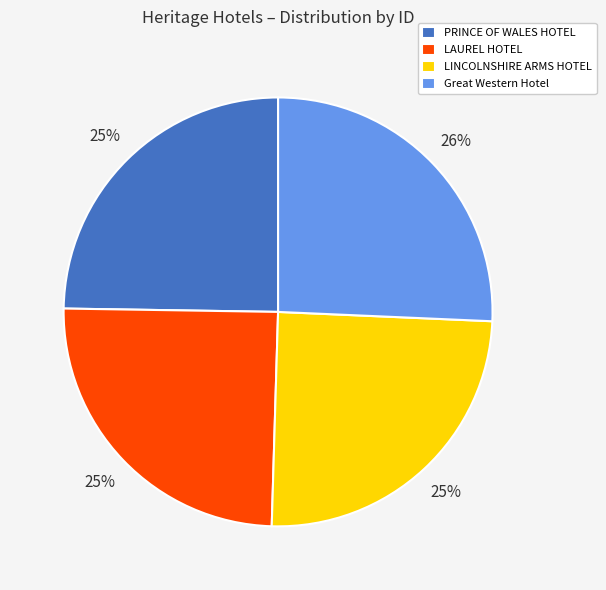

Which has a higher value, PRINCE OF WALES HOTEL or Great Western Hotel?

Great Western Hotel